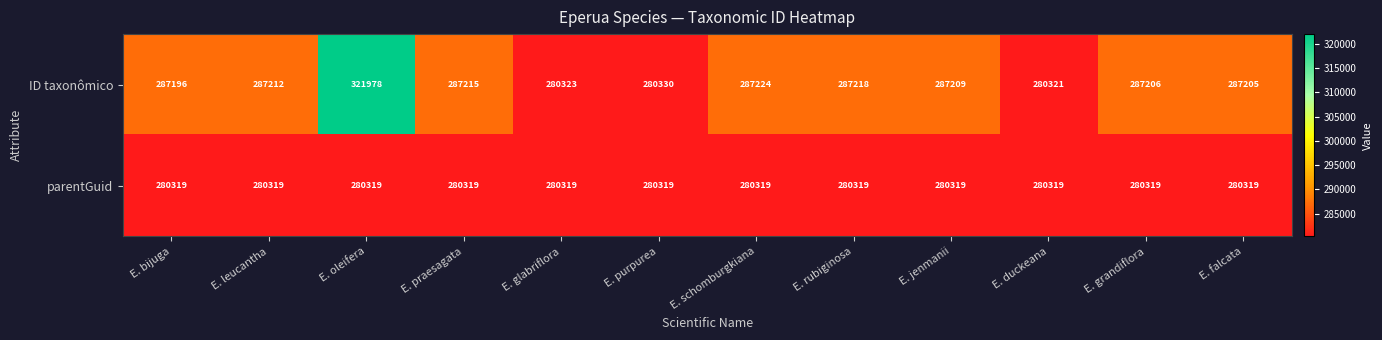

Which label corresponds to the largest value in the chart?

E. oleifera